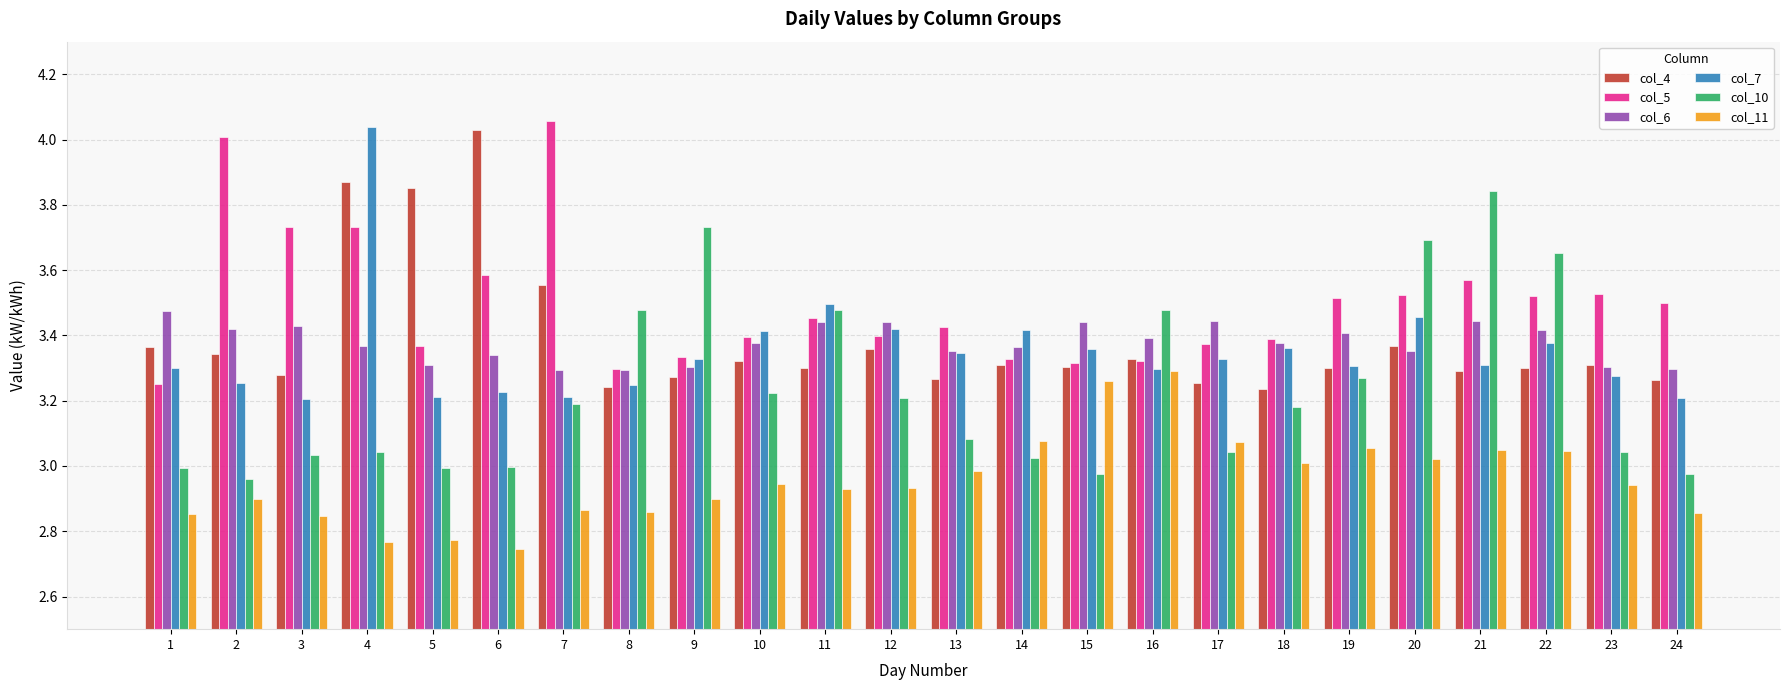

Rank the series at 20 from highest to lowest value.

col_10, col_5, col_7, col_4, col_6, col_11